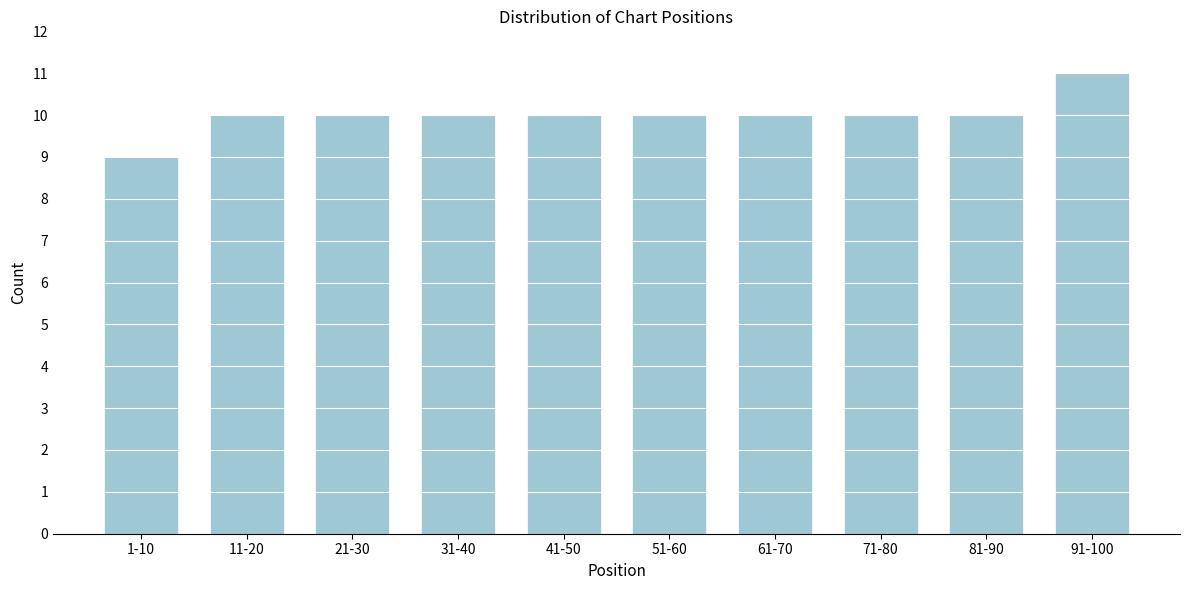

Reading left to right, list all the values displayed in this chart.

1-10=9	11-20=10	21-30=10	31-40=10	41-50=10	51-60=10	61-70=10	71-80=10	81-90=10	91-100=11